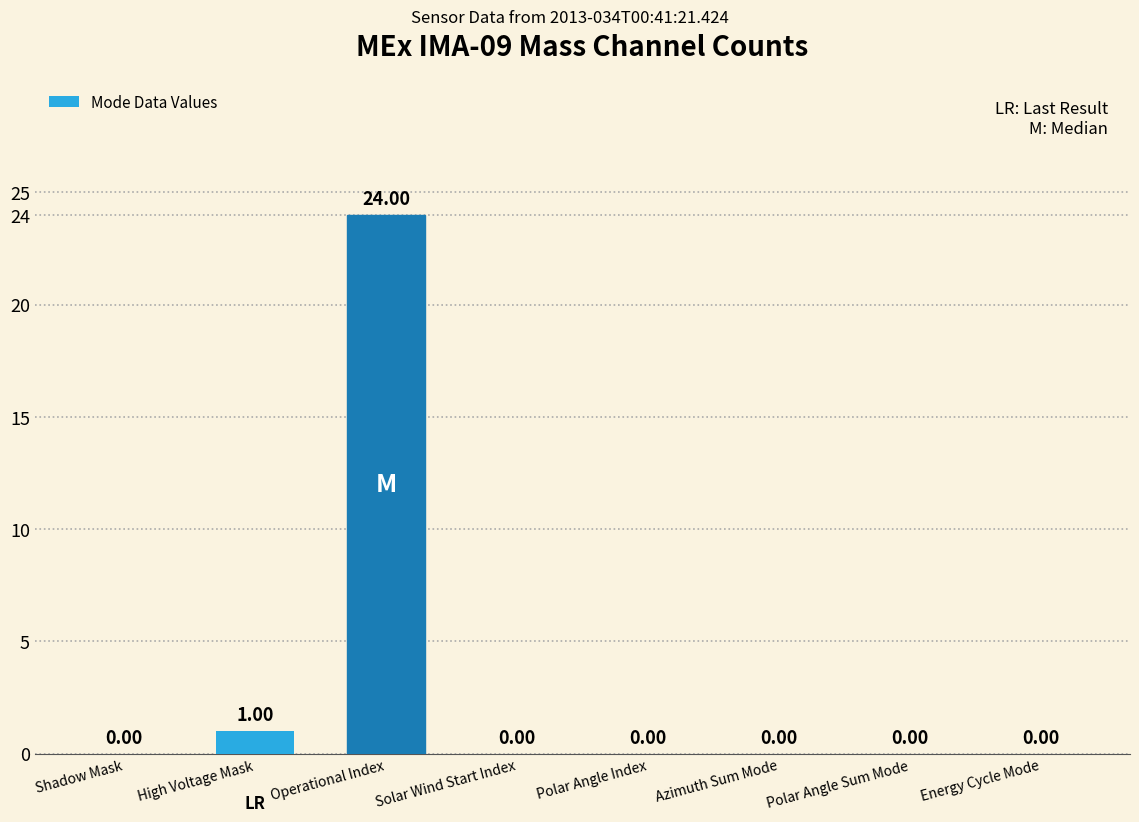

At which category does the chart reach its peak across all series?

Operational Index